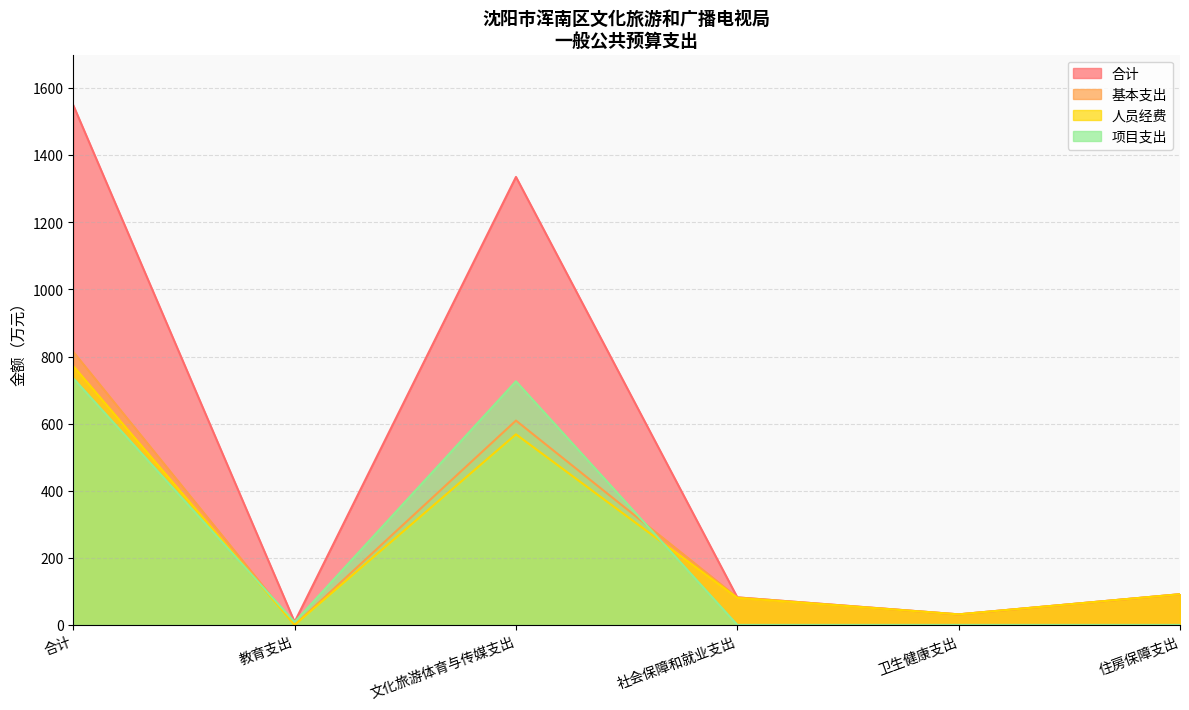

How many lines are shown in the chart?

4